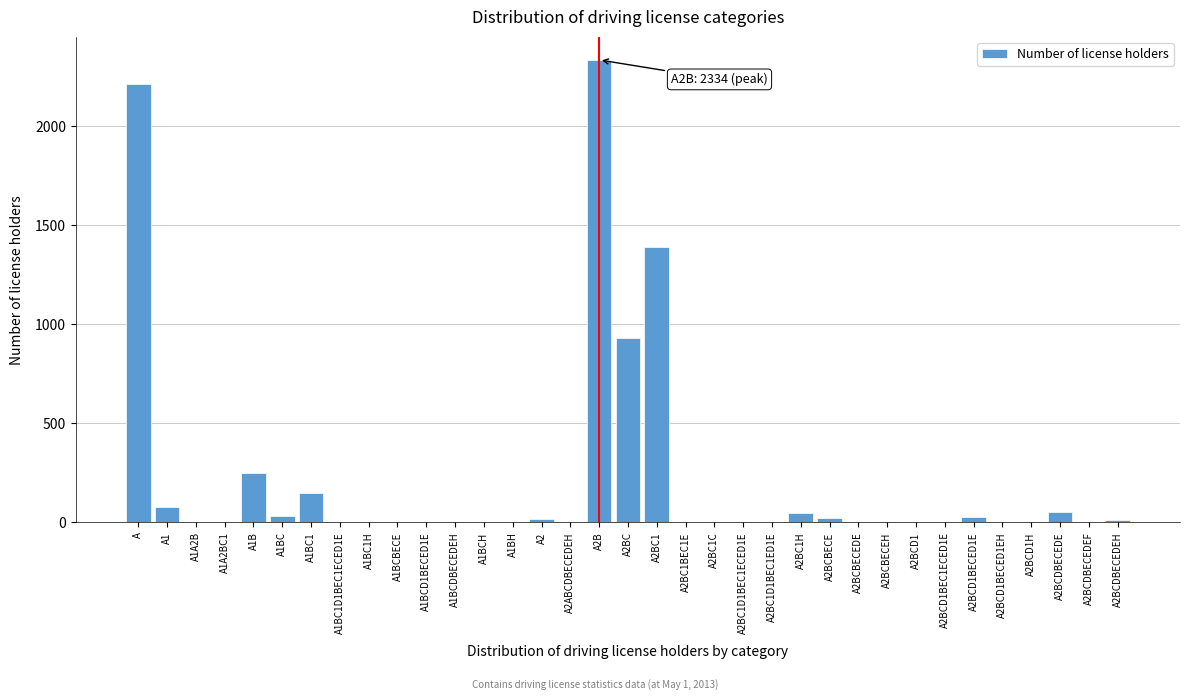

What is the sum of all values?

7594